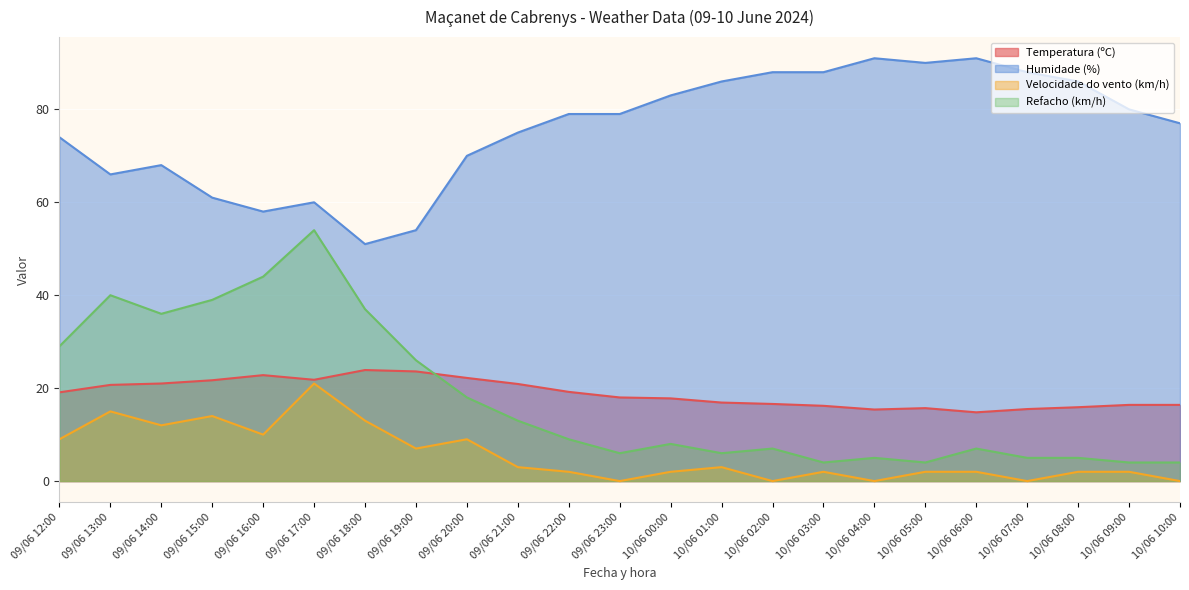

True or false: Velocidade do vento (km/h) and Refacho (km/h) cross at least once.

False